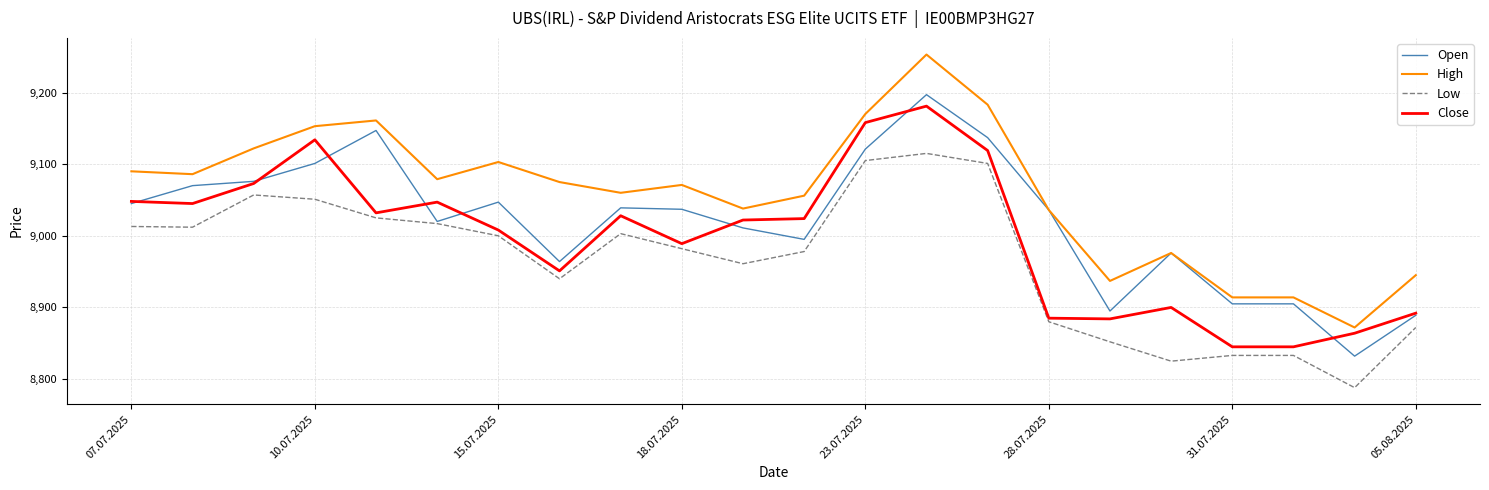

What is the smallest value displayed?

8788